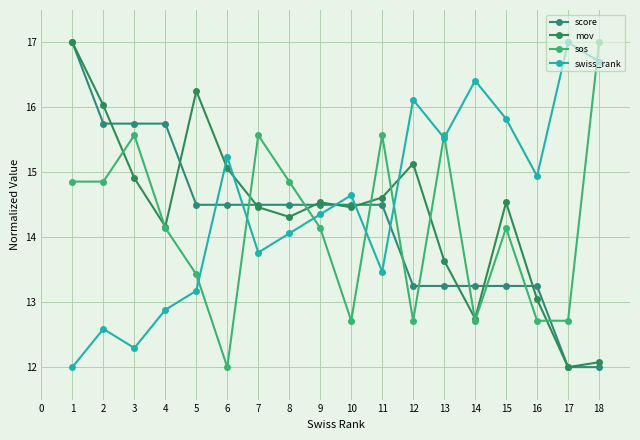

Which series has the largest range (max minus min)?

score